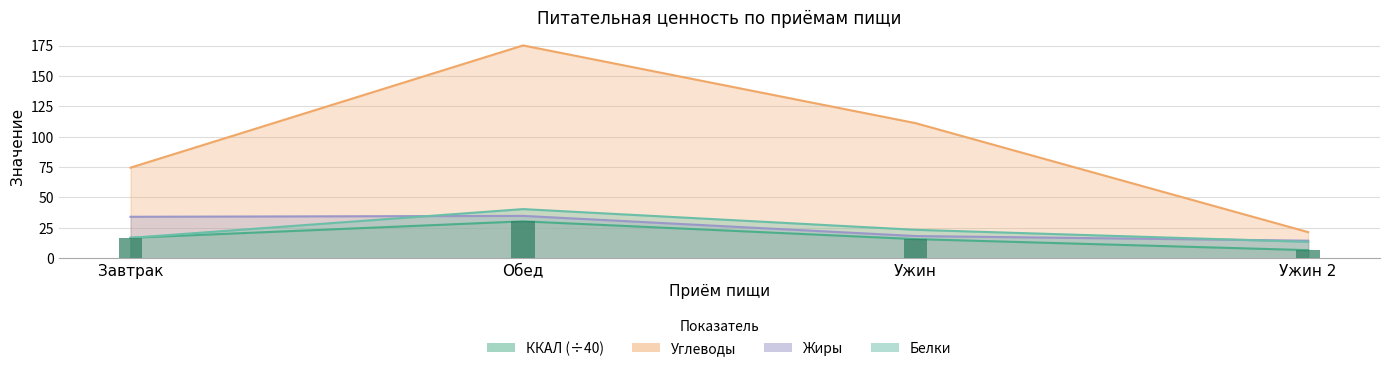

What is the value of the Жиры bar at the 2nd from the left?

34.9